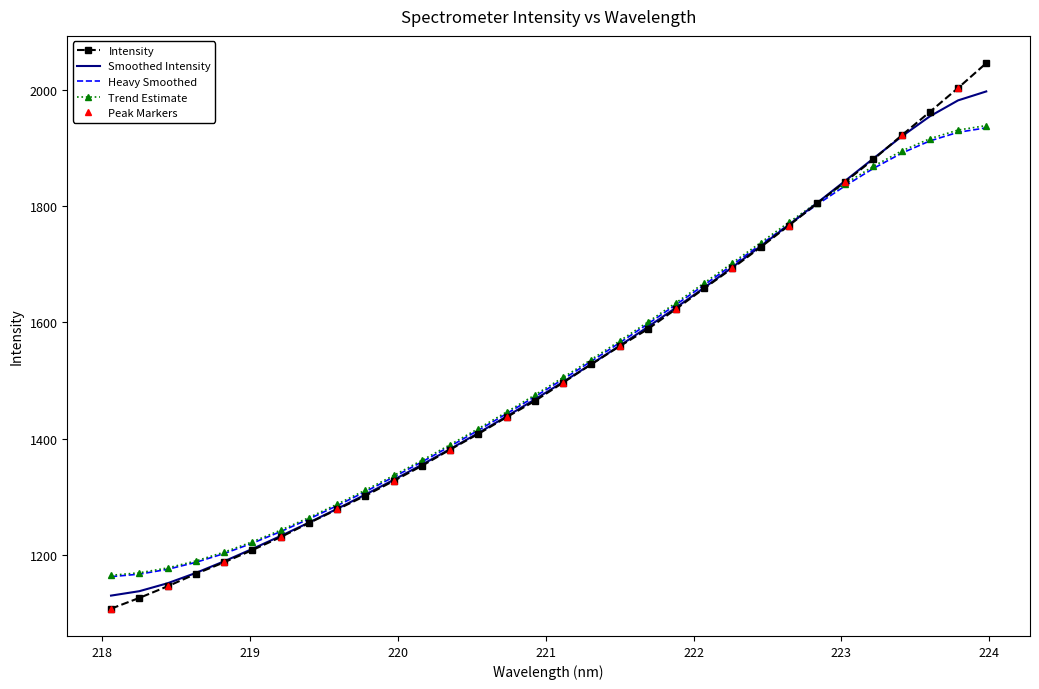

What is the highest value of the Heavy Smoothed series?

1935.3